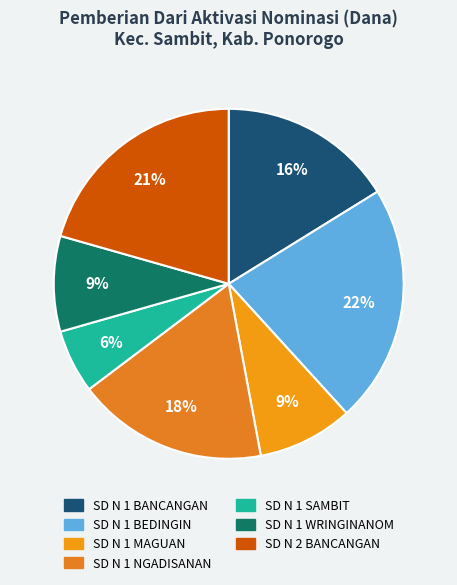

How many segments does this pie chart have?

7